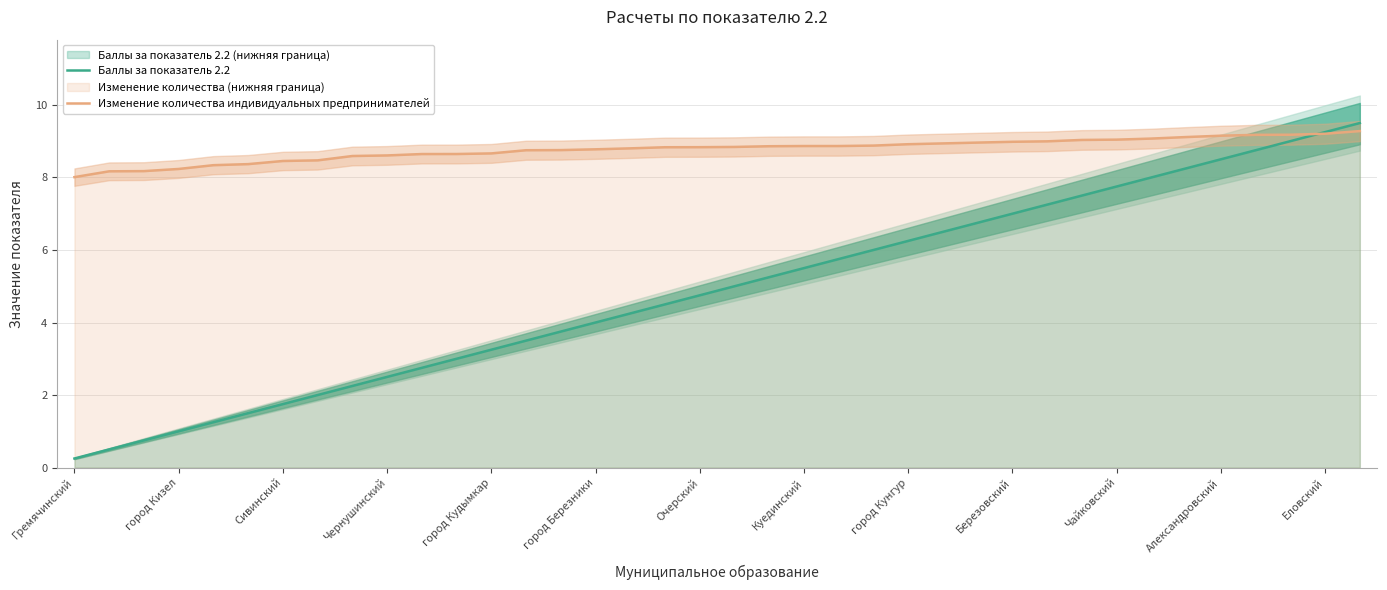

True or false: Баллы за показатель 2.2 and Изменение количества индивидуальных предпринимателей intersect in this chart.

True